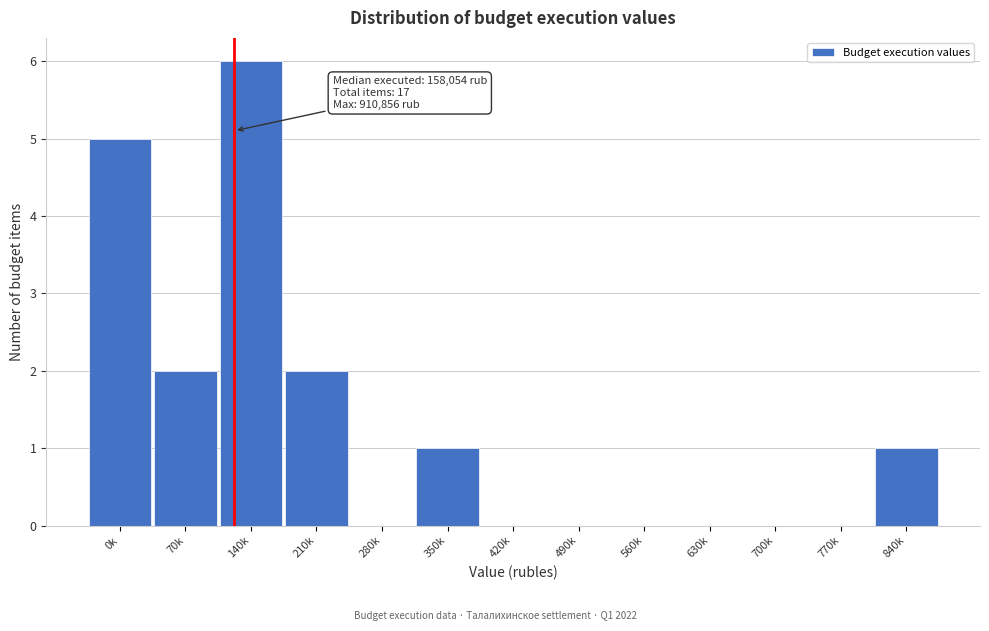

Reading left to right, what are all the values shown in this chart?

0k=5	70k=2	140k=6	210k=2	280k=0	350k=1	420k=0	490k=0	560k=0	630k=0	700k=0	770k=0	840k=1